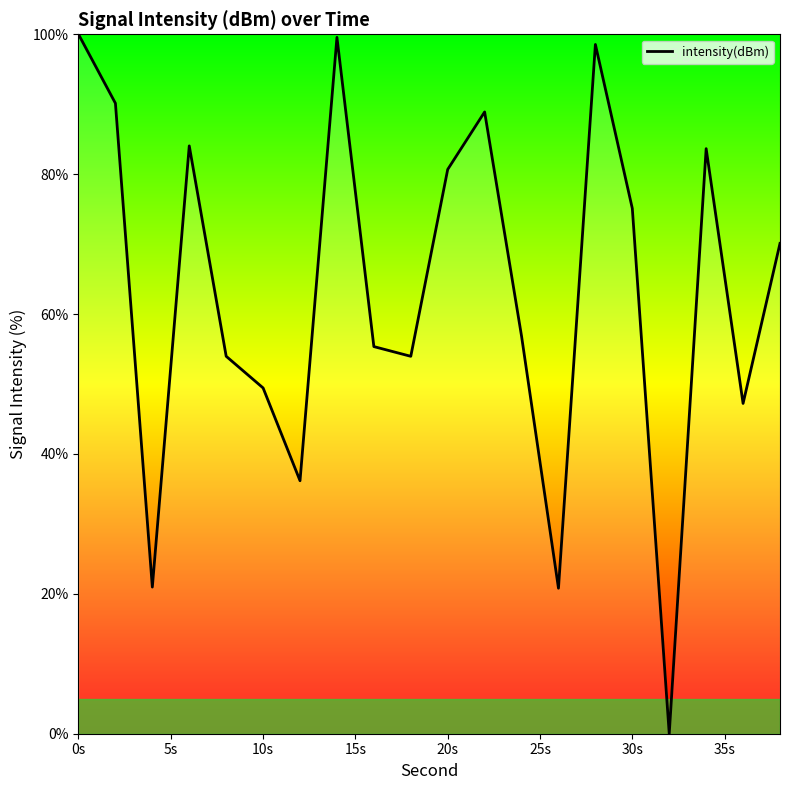

What is the maximum value shown in the chart?

100.0